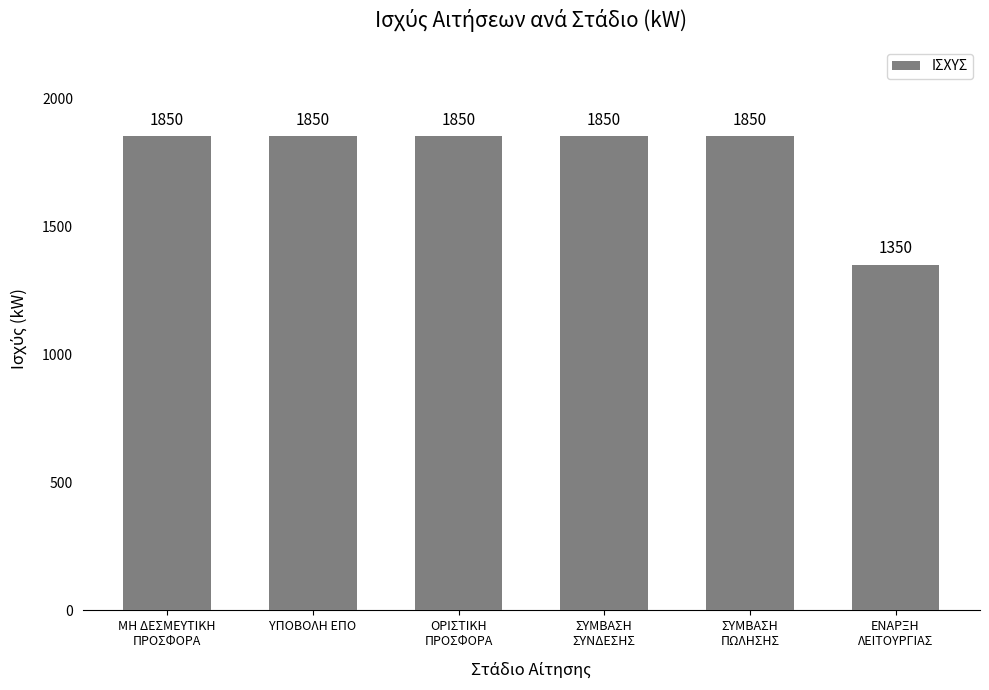

What is the value of the 1st bar from the left?

1850